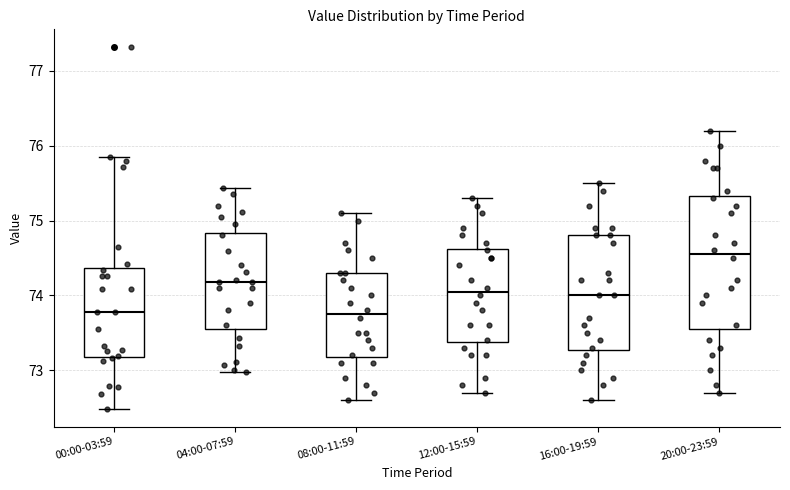

Where is the upper edge of the box for 00:00-03:59 on the y-axis? The values are not printed on the chart, so give them approximately, as read against the axis.

74.4